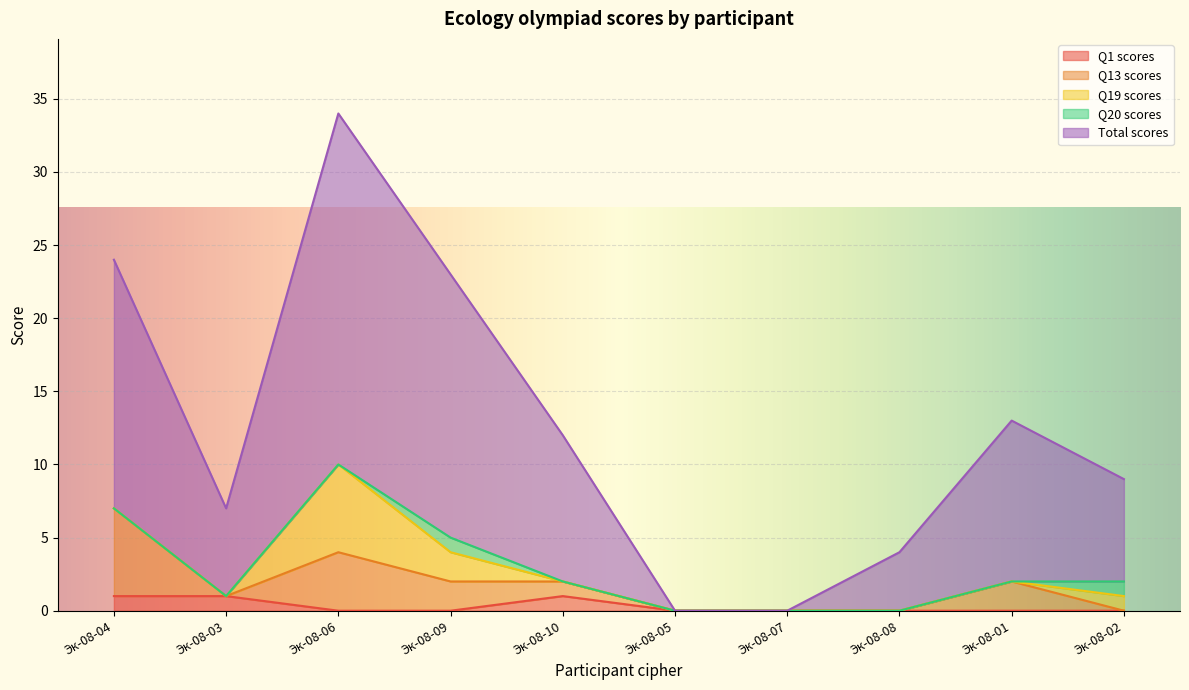

At which category is the sum across all series the highest?

Эк-08-06